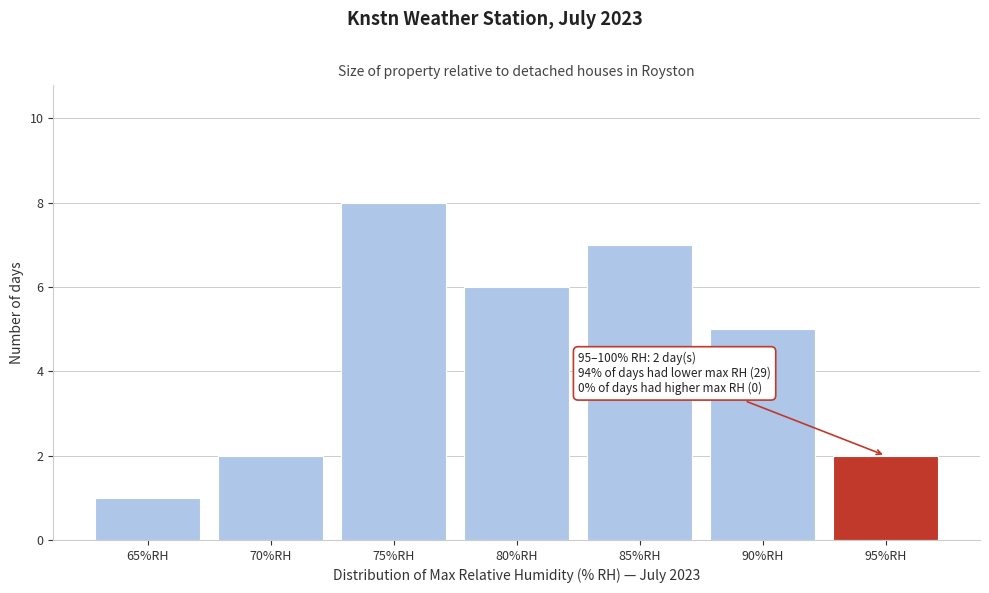

Reading right to left, what are all the values shown in this chart?

95%RH=2	90%RH=5	85%RH=7	80%RH=6	75%RH=8	70%RH=2	65%RH=1